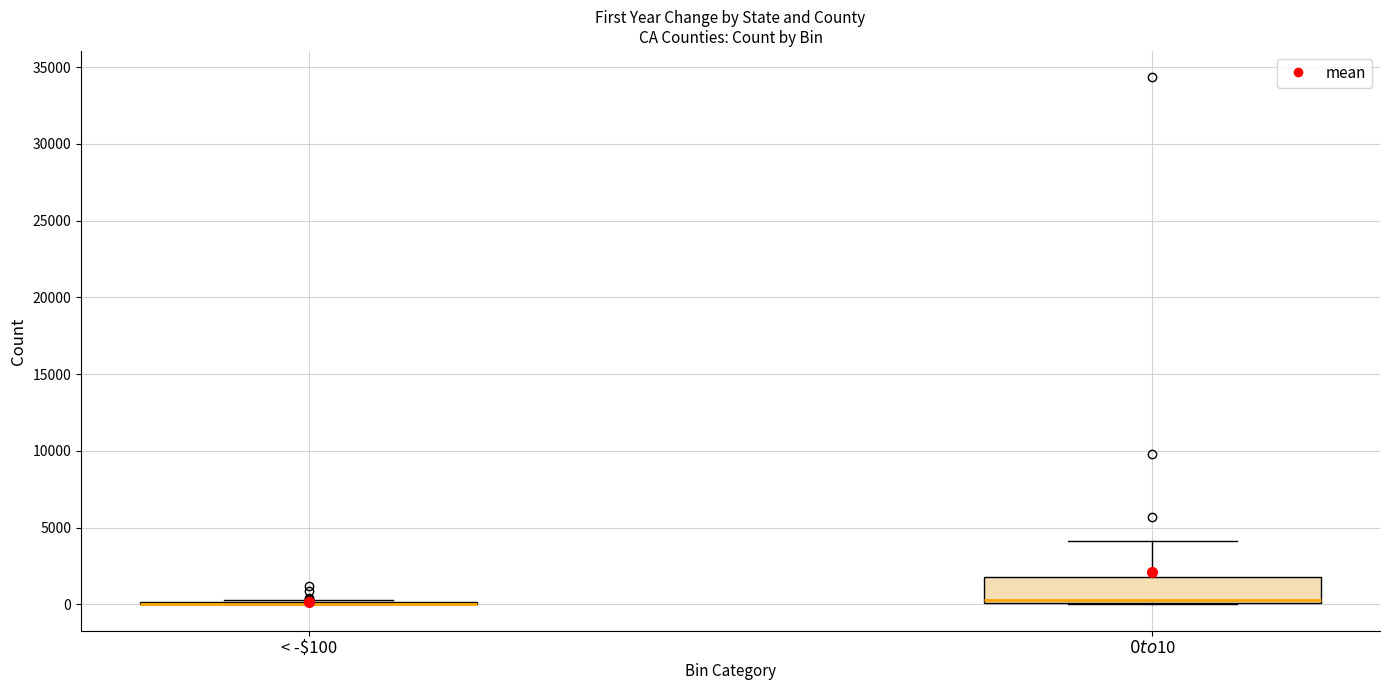

Reading left to right, transcribe this box plot: for each box, give where its median line is, the range the box spans, and where its two whiskers end, as read against the y-axis. The values are not printed on the chart, so give them approximately, as read against the axis.

< -$100: box collapsed to a line at 0, whiskers 0 to 500
$0 to $10: median 500, box 0 to 2000, whiskers 0 to 4000